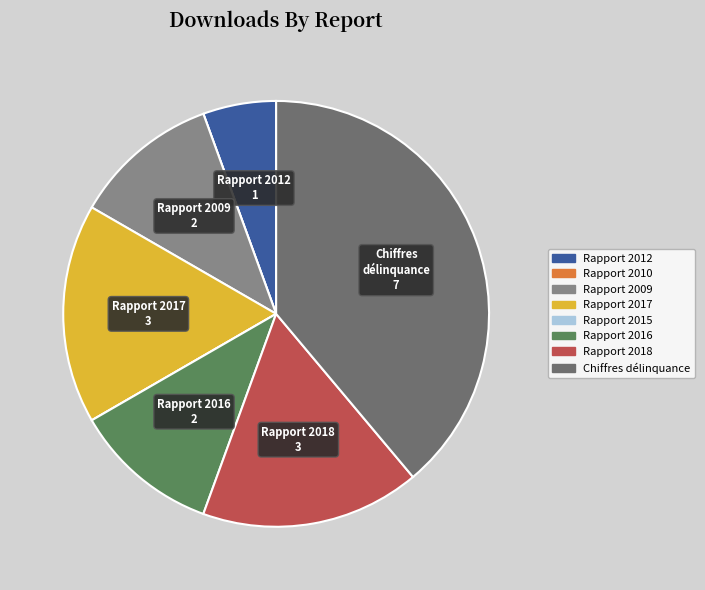

Is it true that Rapport 2009 is 26% of the pie?

False